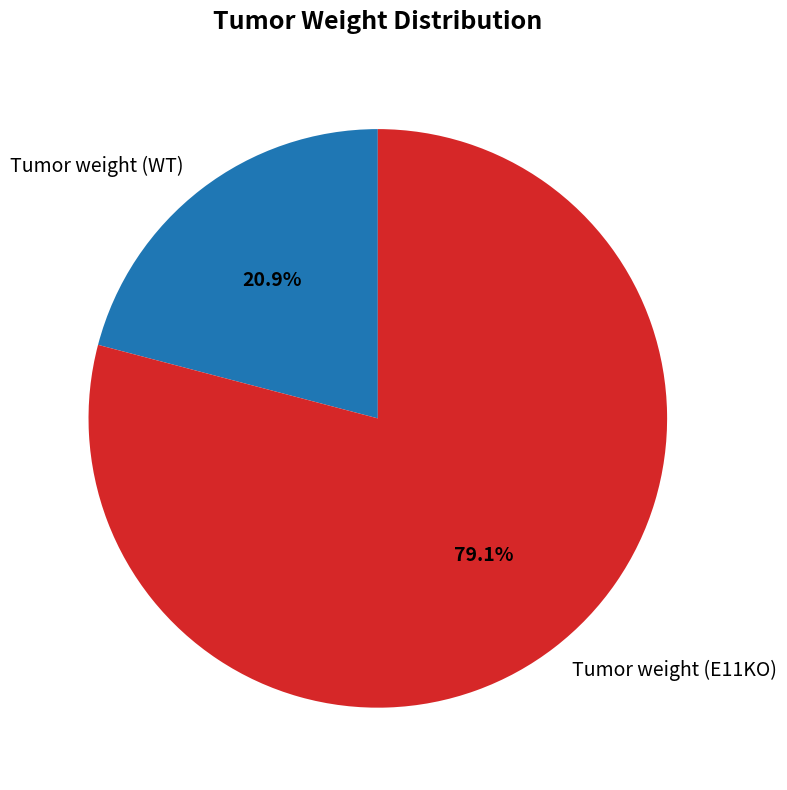

To the nearest percent, what portion does Tumor weight (WT) represent?

21%